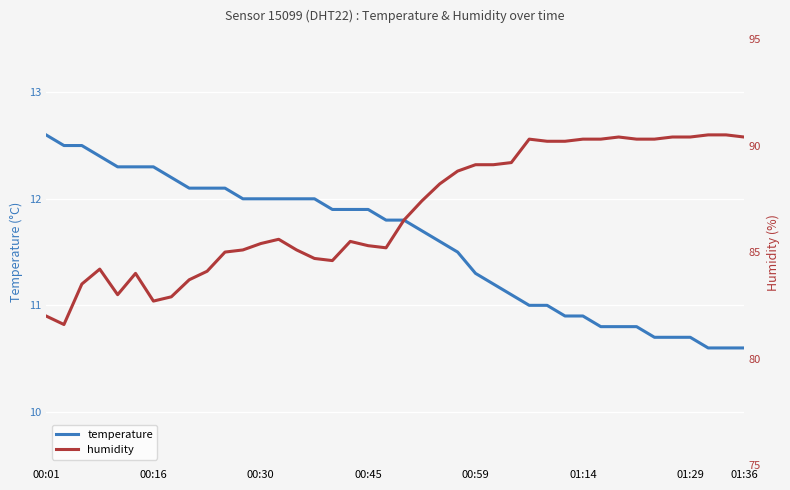

How many lines are shown in the chart?

2